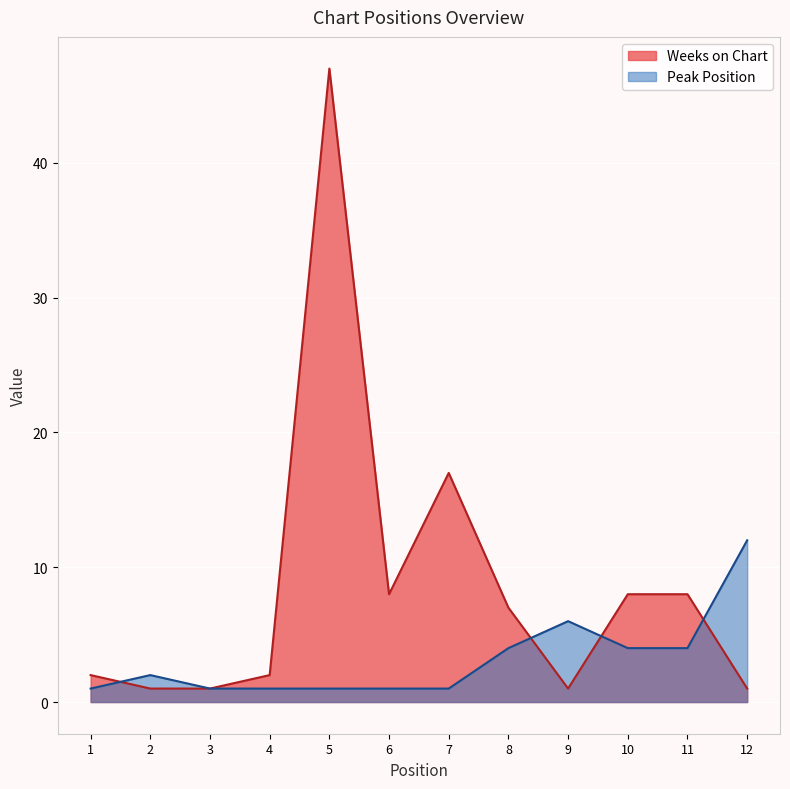

Which category has the highest value in the Weeks on Chart series?

5